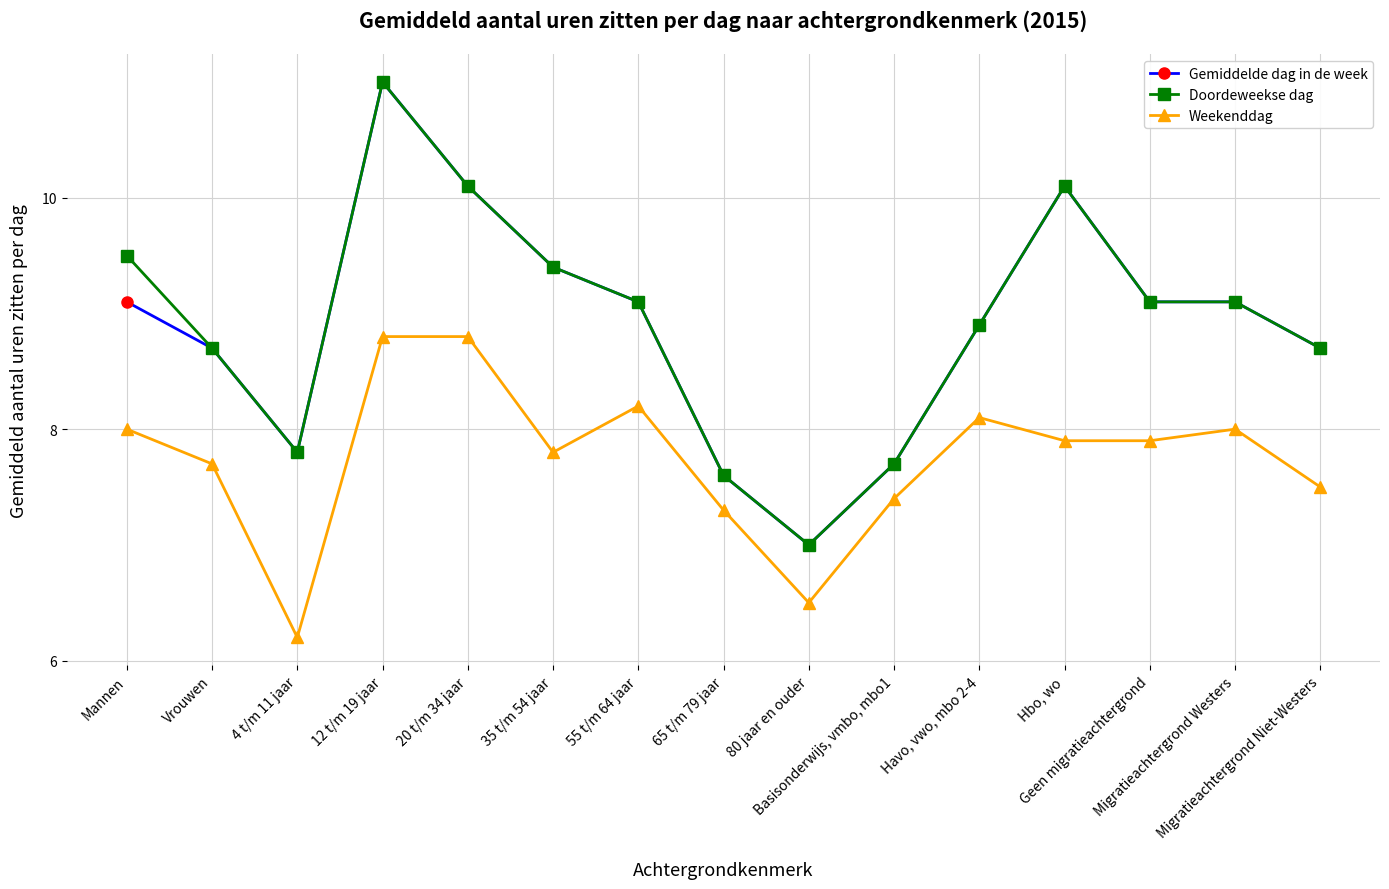

Reading left to right, extract all data points from this chart.

Gemiddelde dag in de week: 9.1	8.7	7.8	11.0	10.1	9.4	9.1	7.6	7.0	7.7	8.9	10.1	9.1	9.1	8.7
Doordeweekse dag: 9.5	8.7	7.8	11.0	10.1	9.4	9.1	7.6	7.0	7.7	8.9	10.1	9.1	9.1	8.7
Weekenddag: 8.0	7.7	6.2	8.8	8.8	7.8	8.2	7.3	6.5	7.4	8.1	7.9	7.9	8.0	7.5